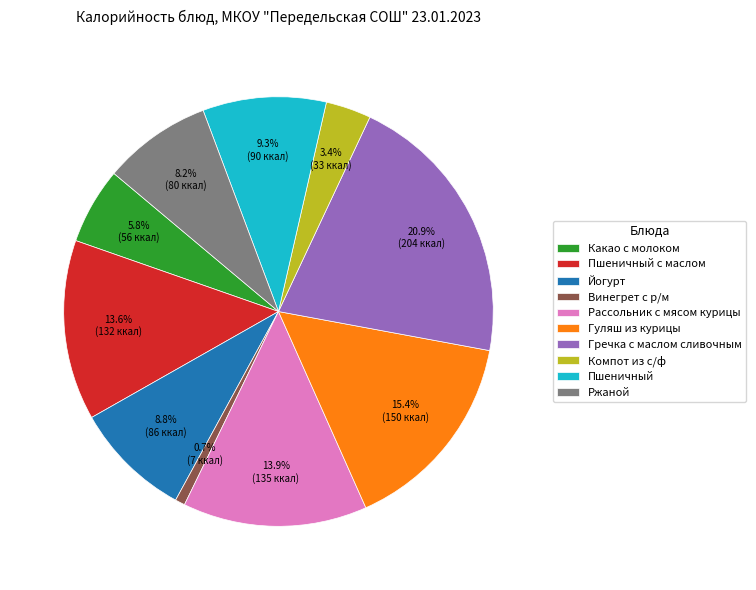

Which category has the biggest portion of the pie?

Гречка с маслом сливочным